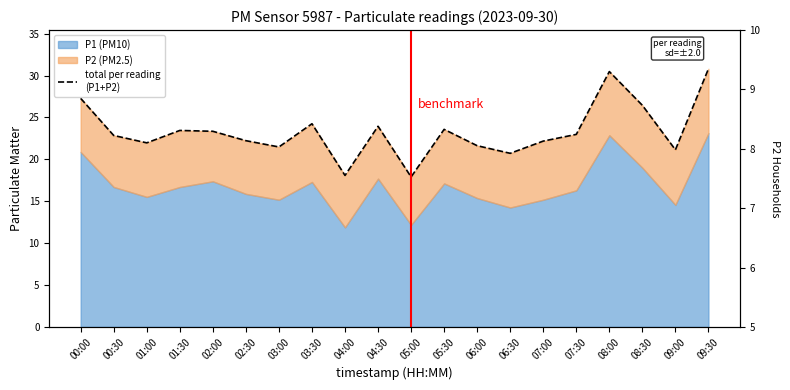

What is the ratio of the value at 02:30 to the value at 05:00?

1.2